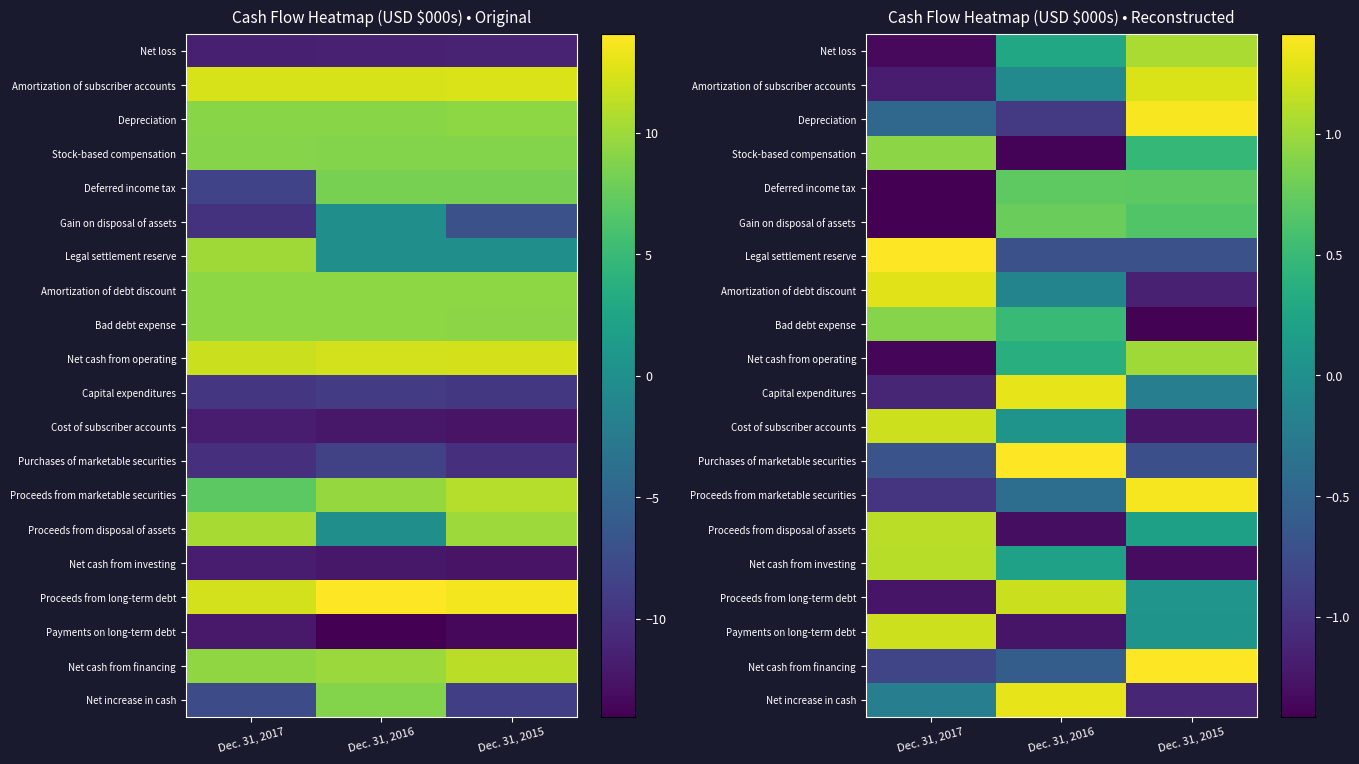

What is the spread (max minus min) of values at Dec. 31, 2017?

2.8